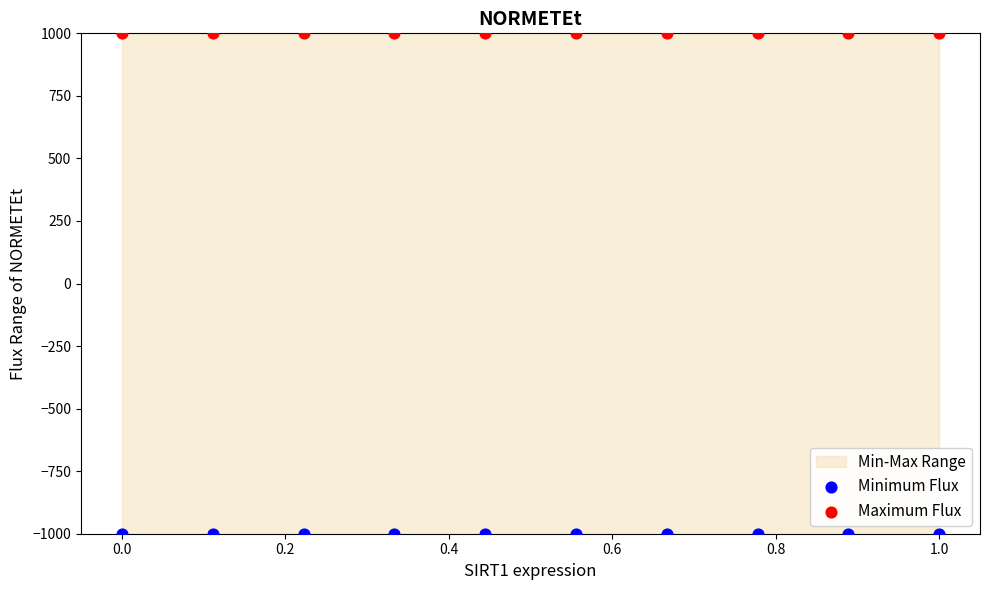

Which series reaches the maximum Y coordinate?

Maximum Flux